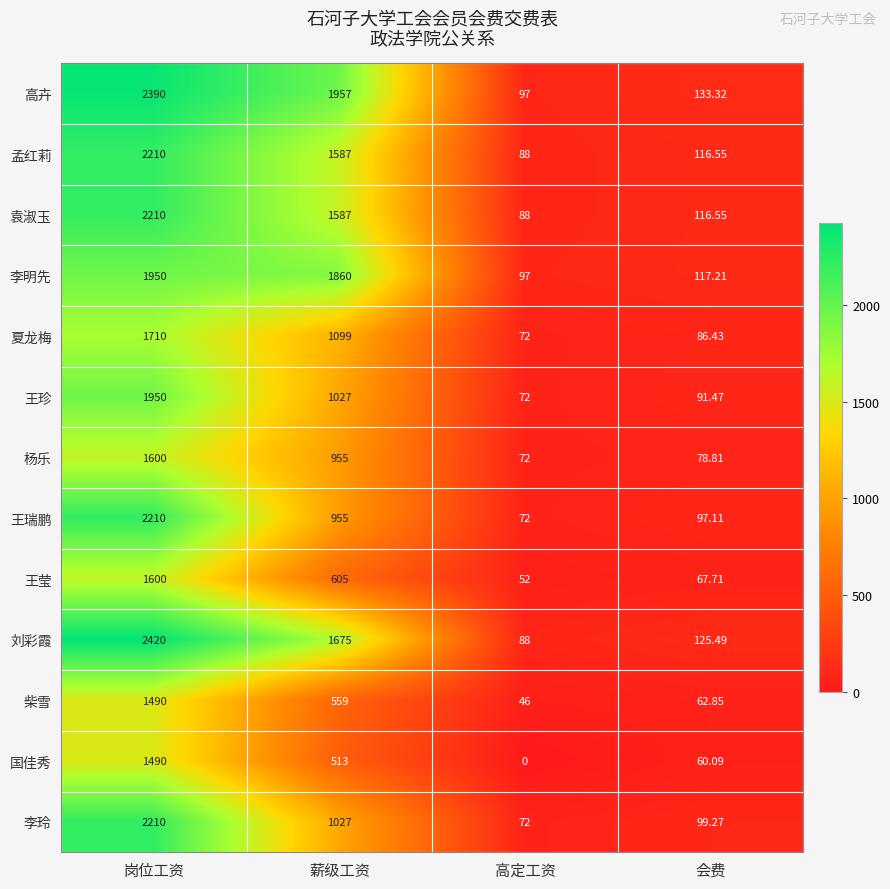

Which series has the largest range (max minus min)?

刘彩霞